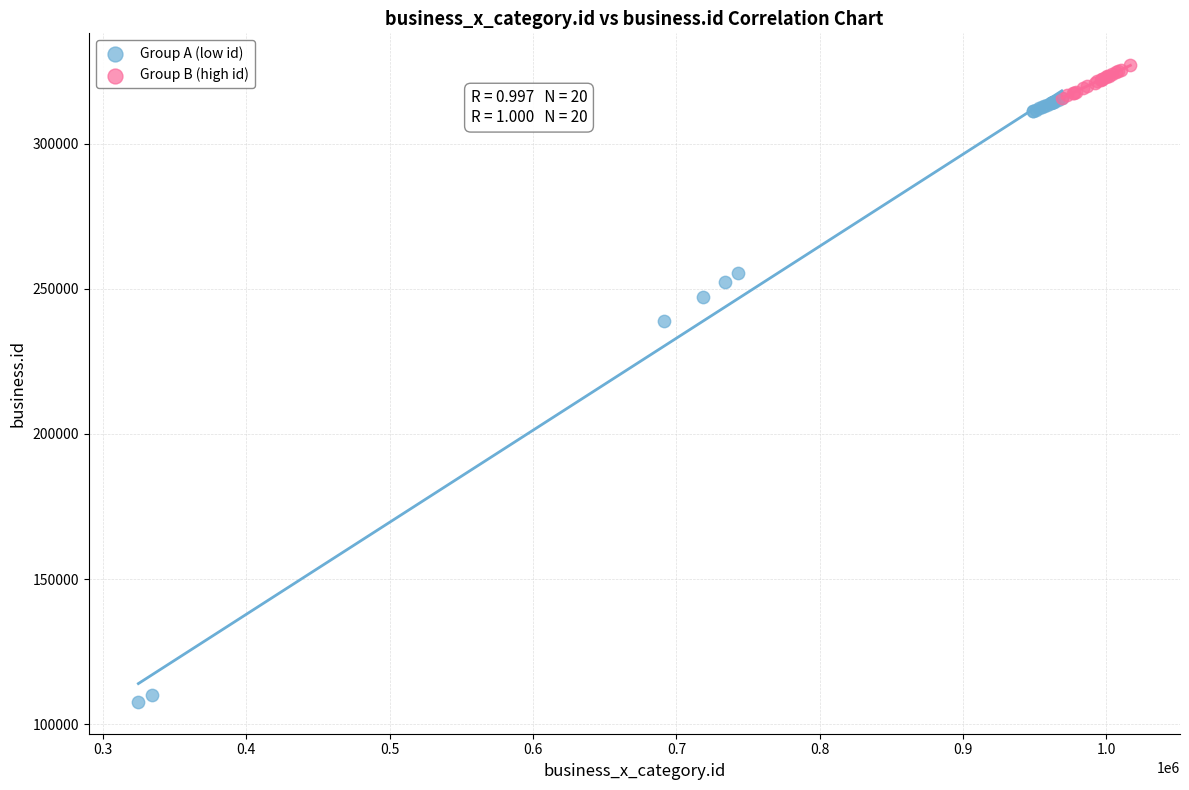

Which series contains the highest Y value?

Group B (high id)